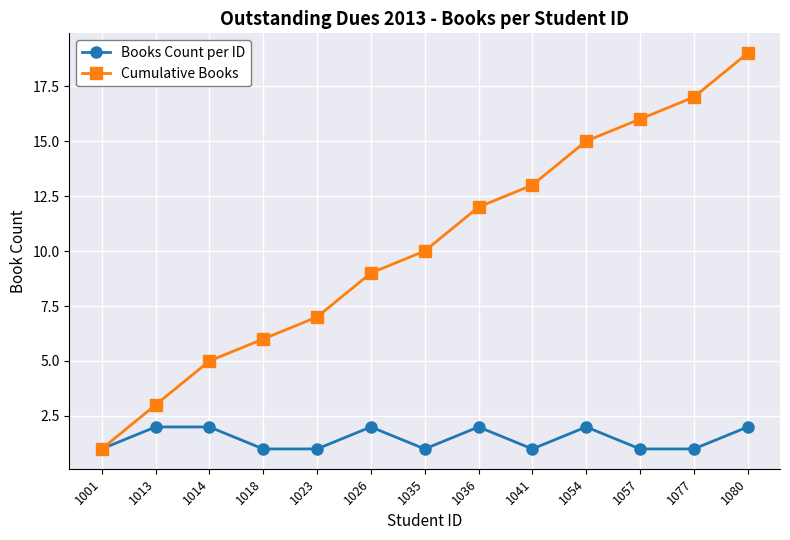

Is the value of Cumulative Books at 1054 greater than the value of Books Count per ID at 1014?

Yes